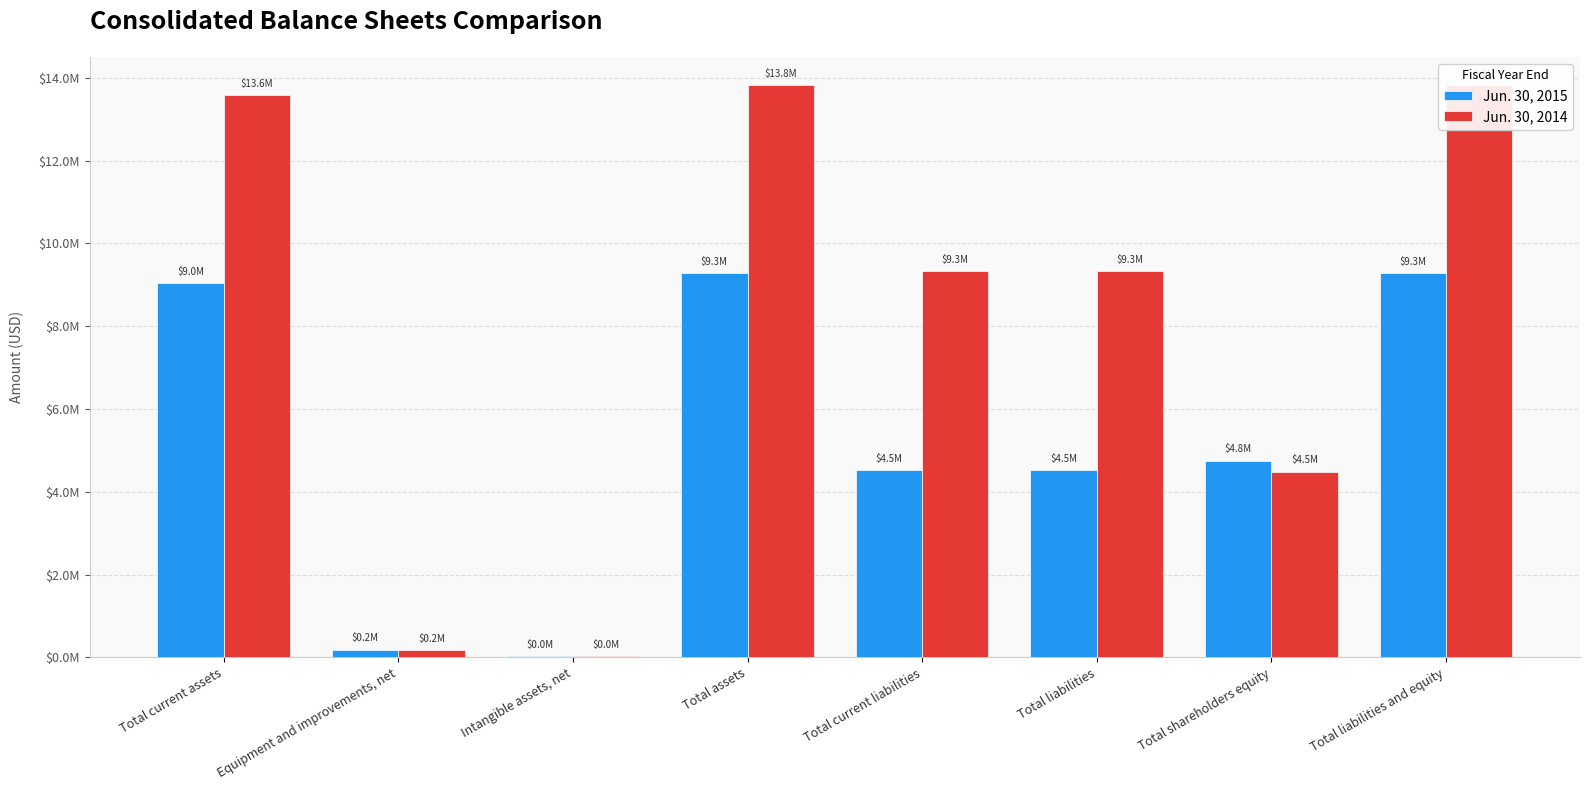

What is the minimum value for Jun. 30, 2014?

40880